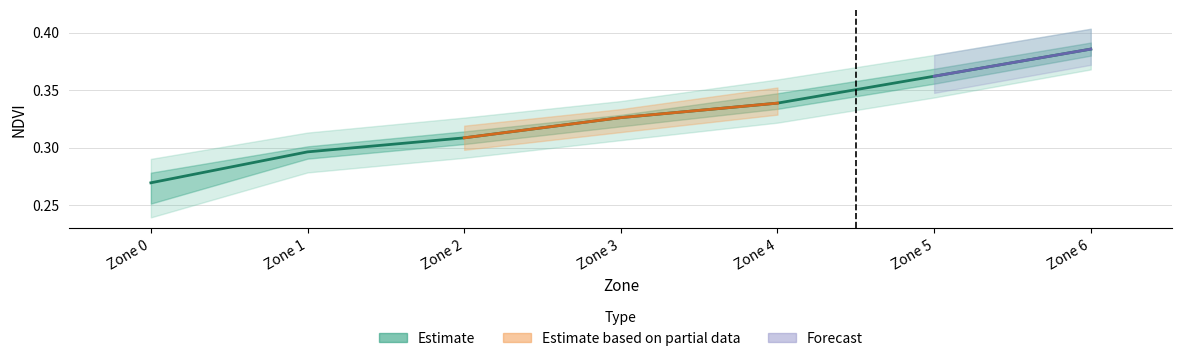

What is the value of the 6th bar from the left?

0.1